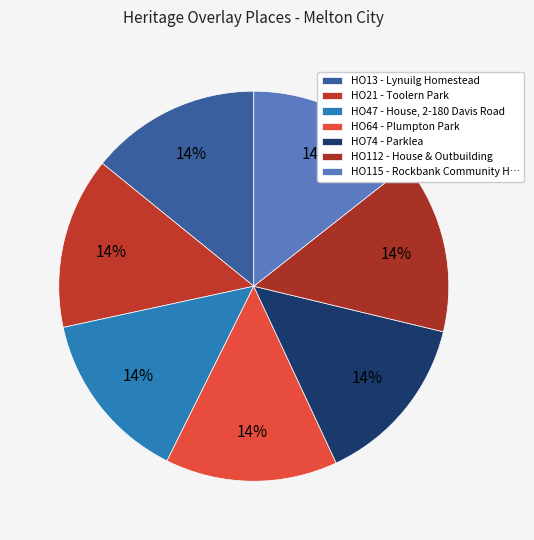

How many slices are in this pie chart?

7